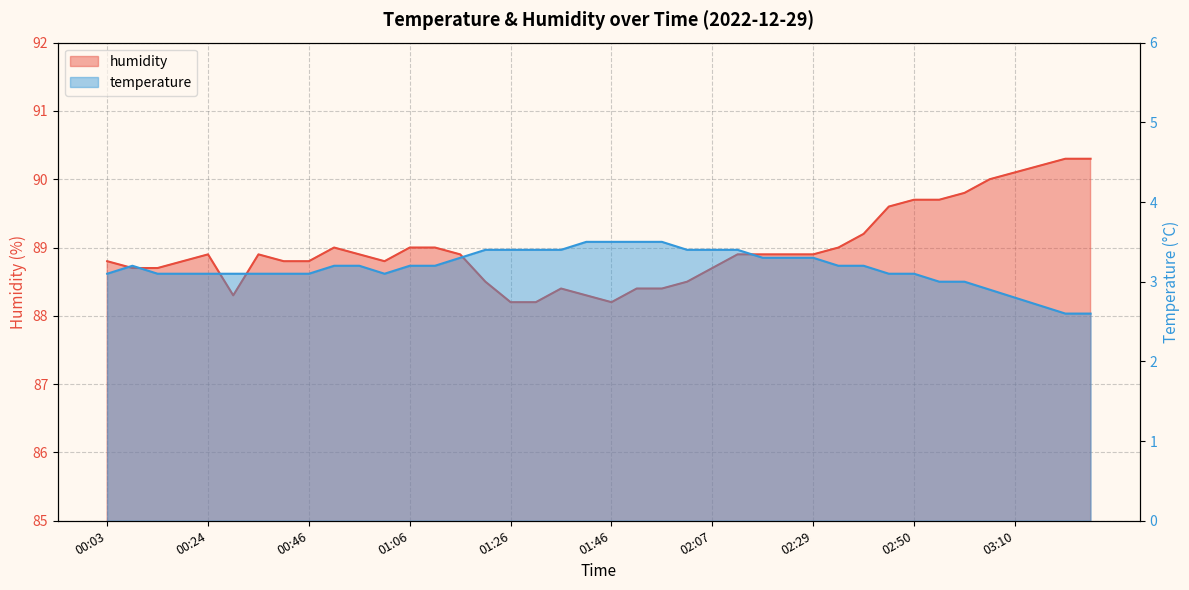

Which category has the highest value in the temperature series?

01:41